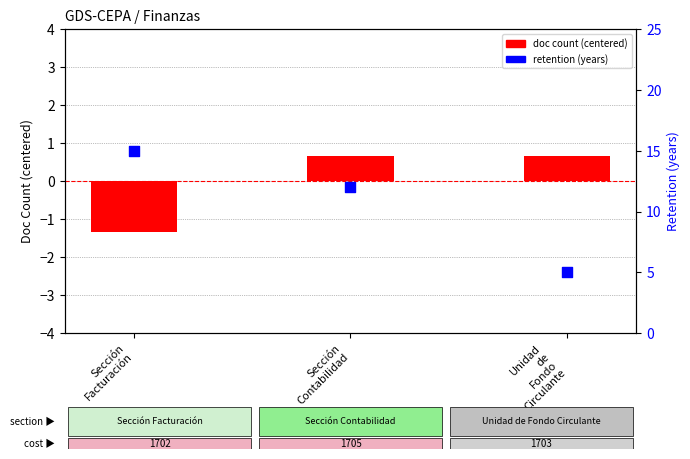

Which series contains the highest Y value?

retention (years)